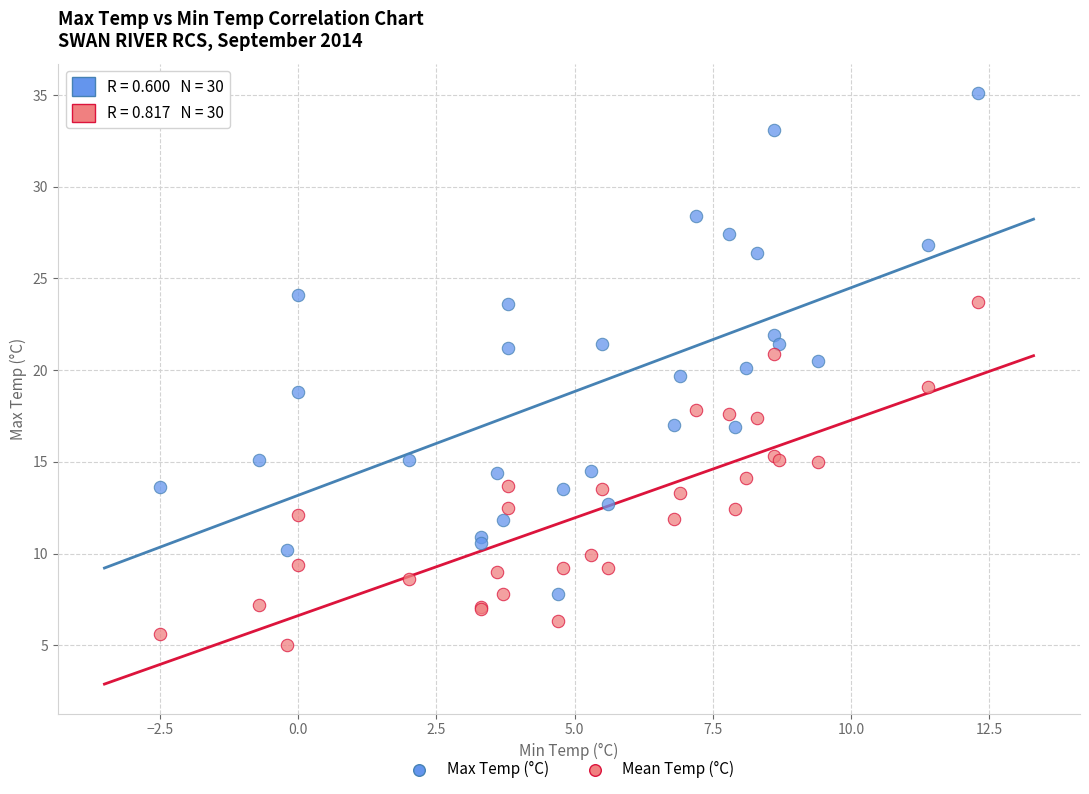

What is the X range (max minus min) for the scatter plot?

14.8